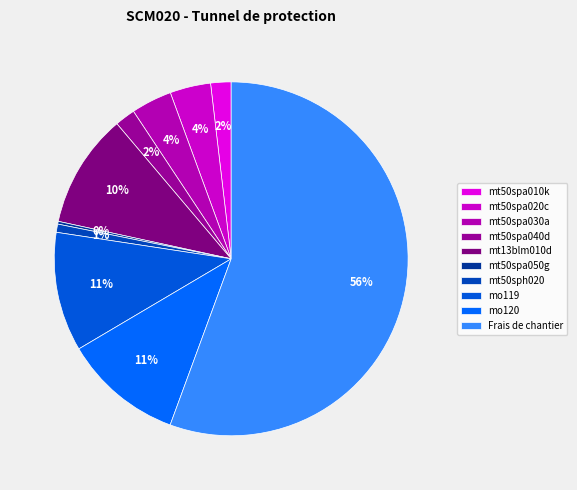

Is it true that mt13blm010d is 1% of the pie?

False